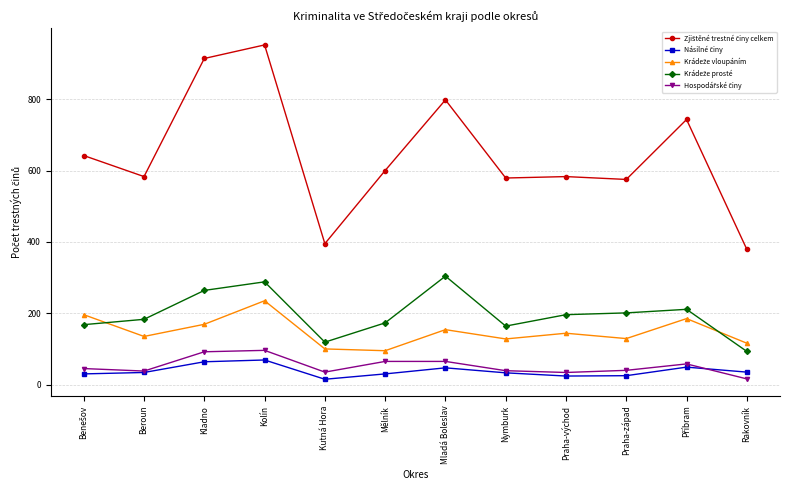

What is the label of the 10th point from the left?

Praha-západ